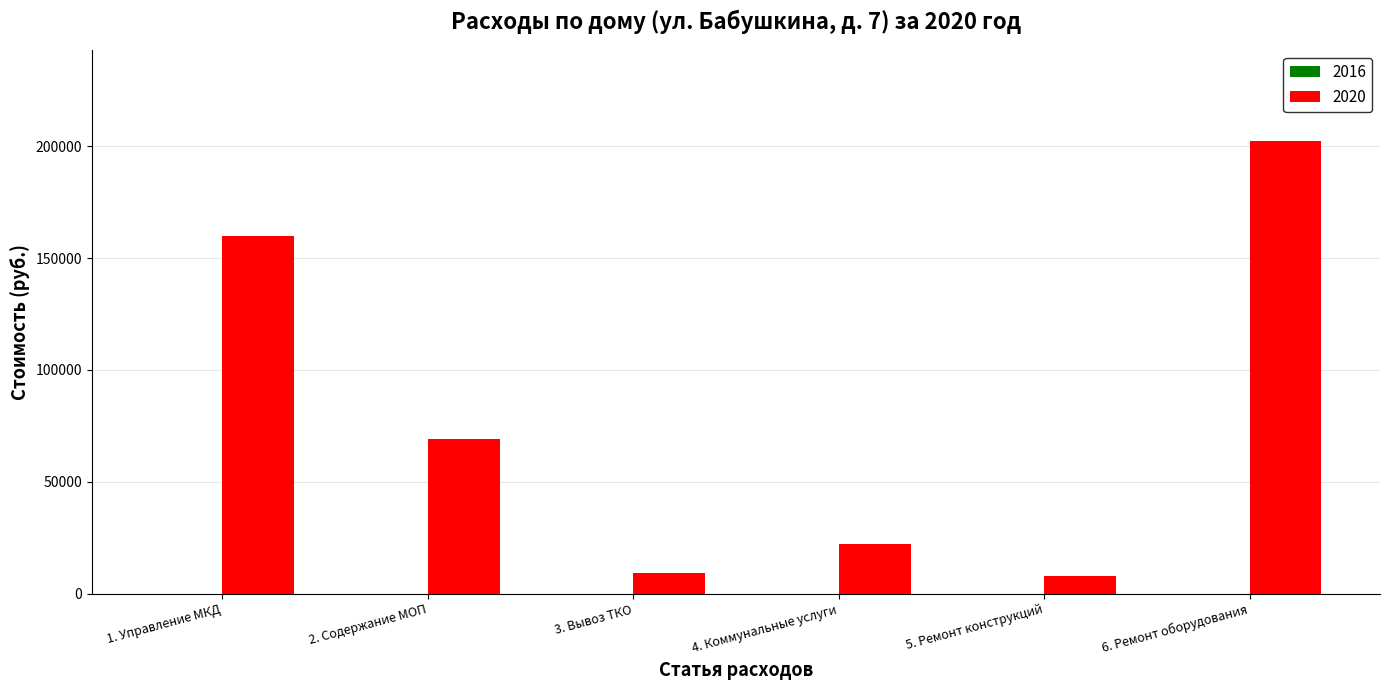

The chart shows a value of 159979.7 at 1. Управление МКД. True or false?

True